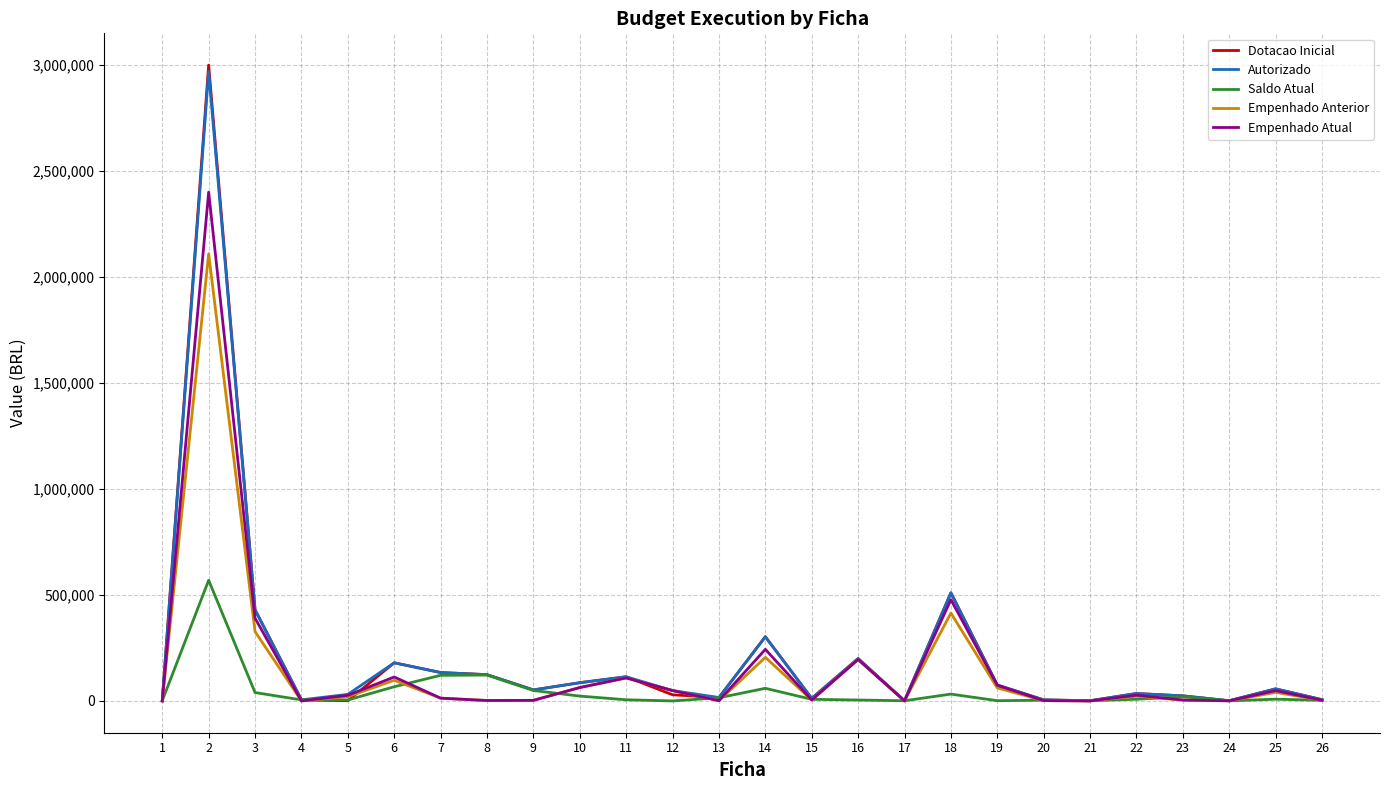

What is the highest value of the Empenhado Anterior series?

2109888.1